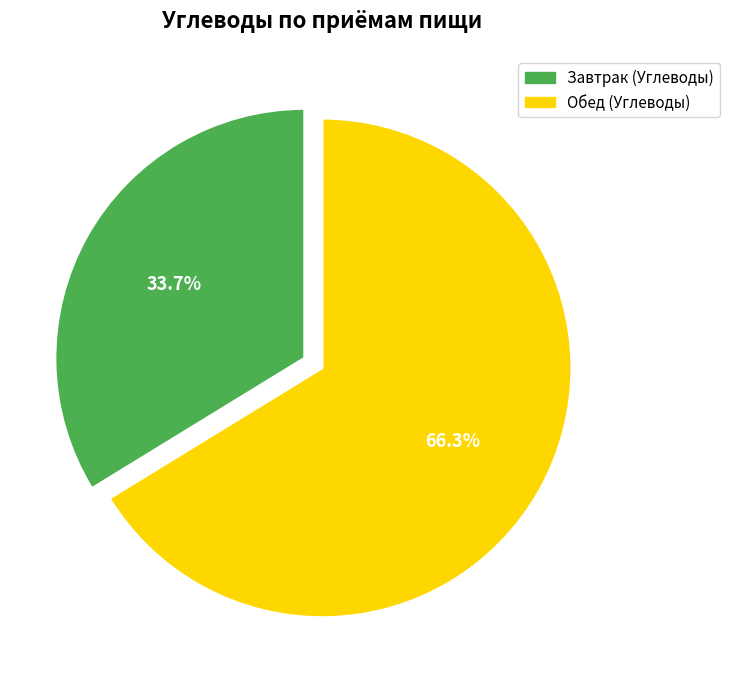

Rank the categories by value from lowest to highest.

Завтрак (Углеводы), Обед (Углеводы)